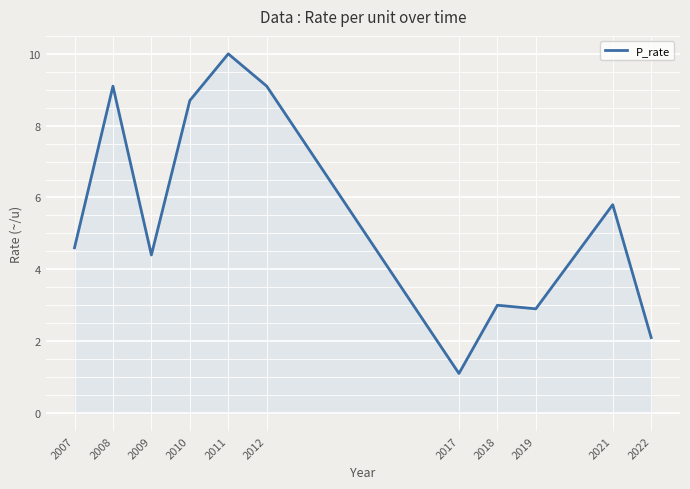

Reading left to right, transcribe all the data shown in this chart.

2007=4.6	2008=9.1	2009=4.4	2010=8.7	2011=10.0	2012=9.1	2017=1.1	2018=3.0	2019=2.9	2021=5.8	2022=2.1